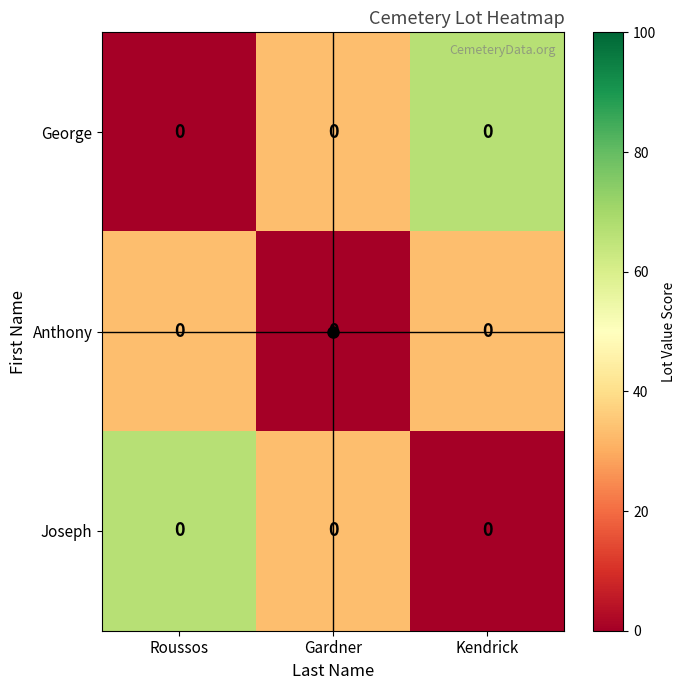

Which series has the largest total across all categories?

George